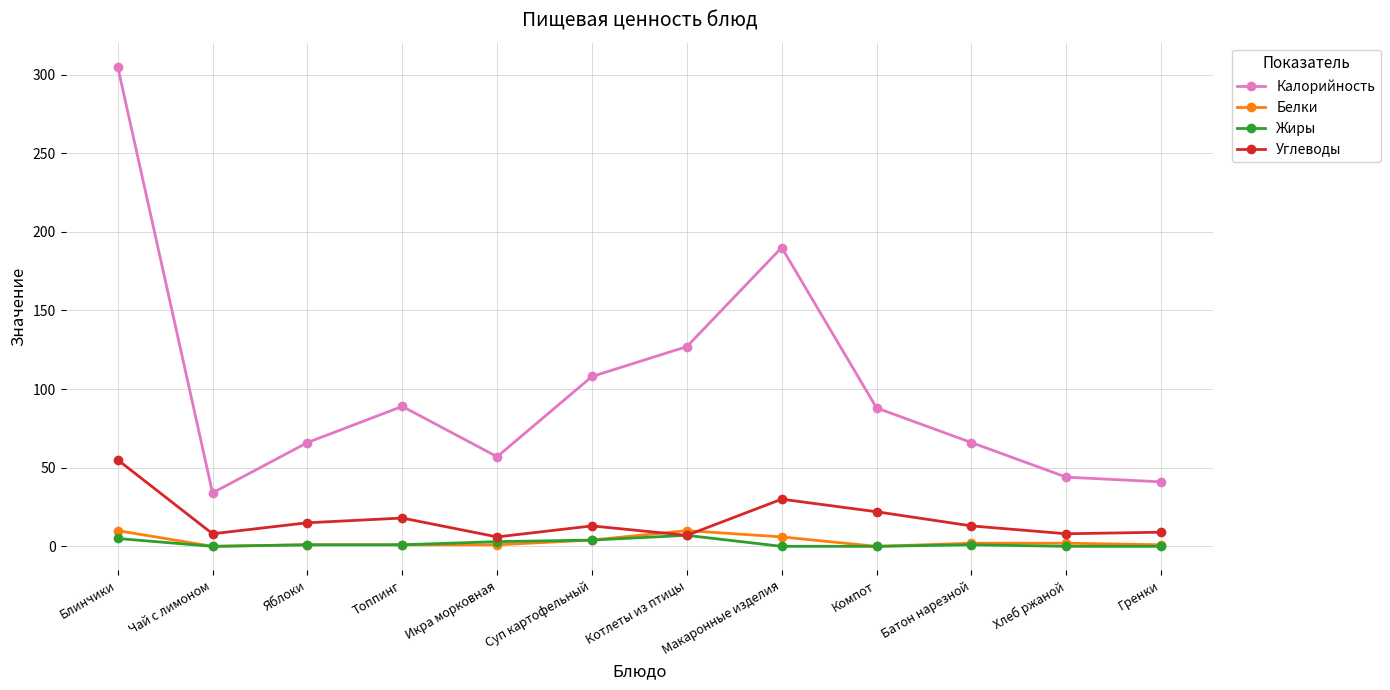

What is the total value across all series at Блинчики?

375